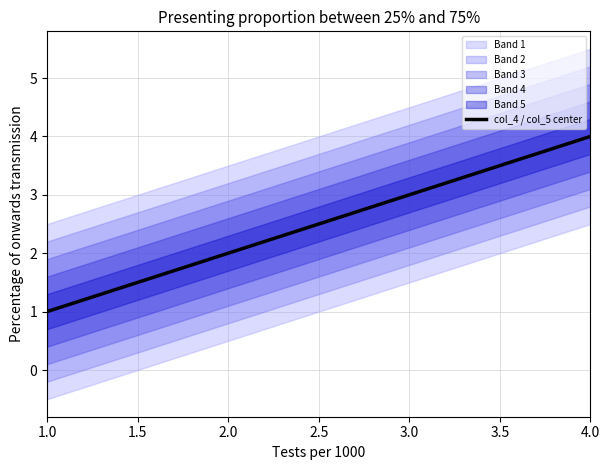

What is the smallest value displayed?

1